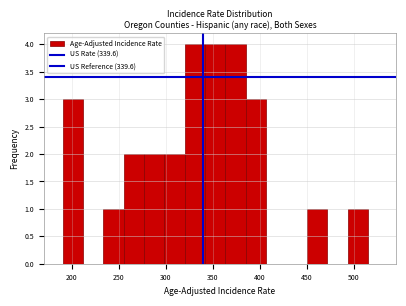

How tall is the bar that spans 300 to 320 on the x-axis? Neither the bar edges nor the heights are printed on the chart, so give them approximately, as read against the axes.

2